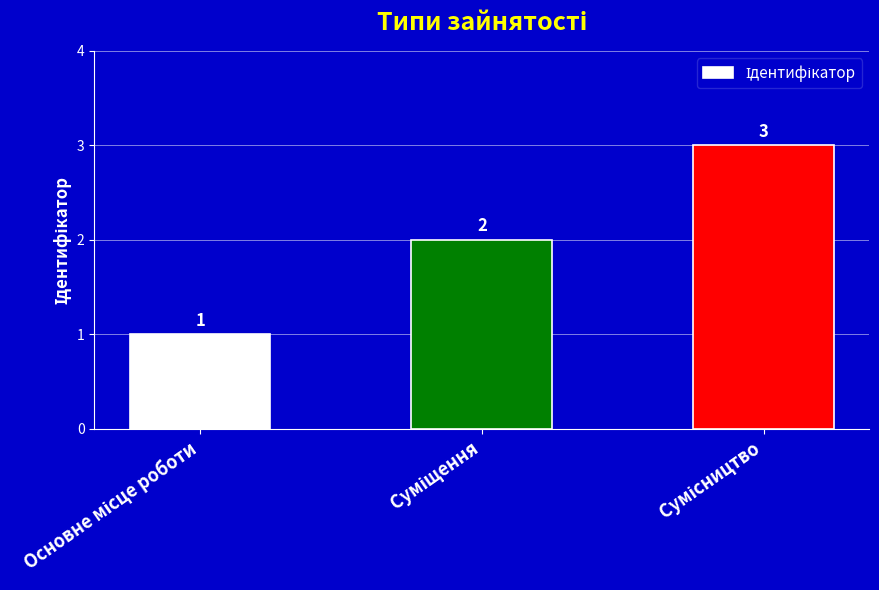

What is the maximum value shown in the chart?

3